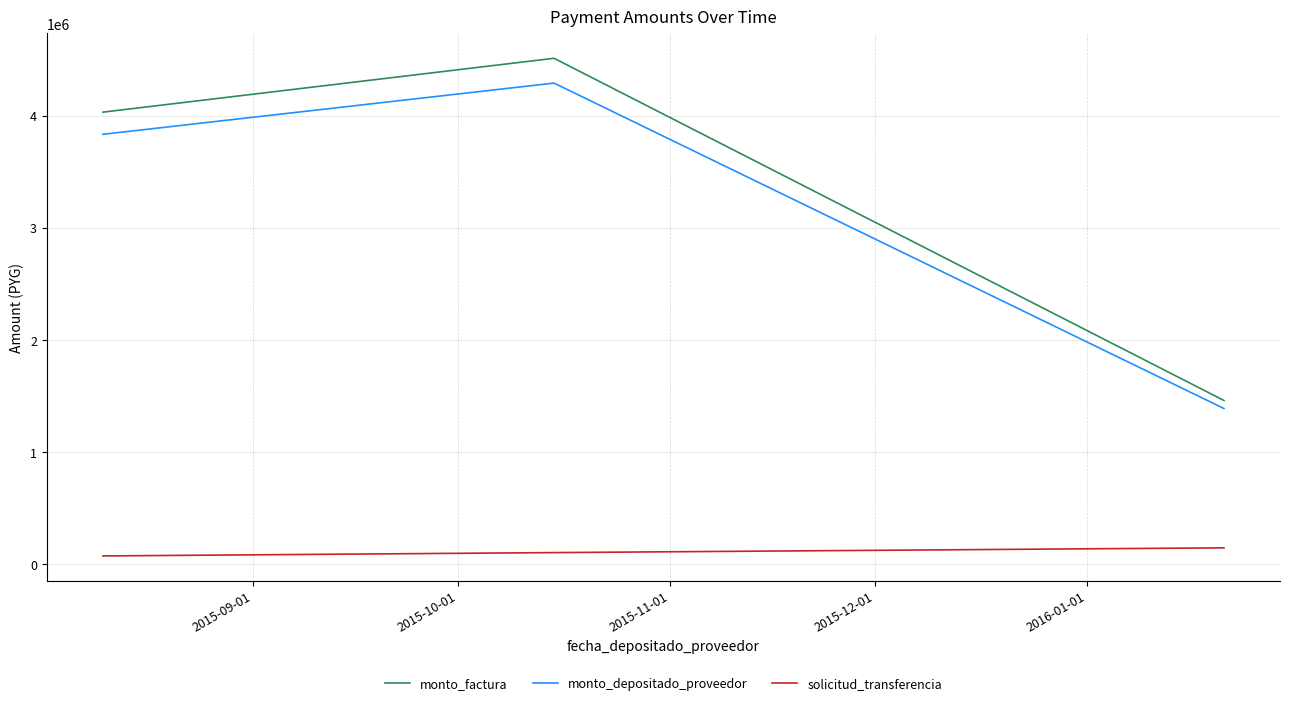

What is the minimum value for monto_factura?

1460000